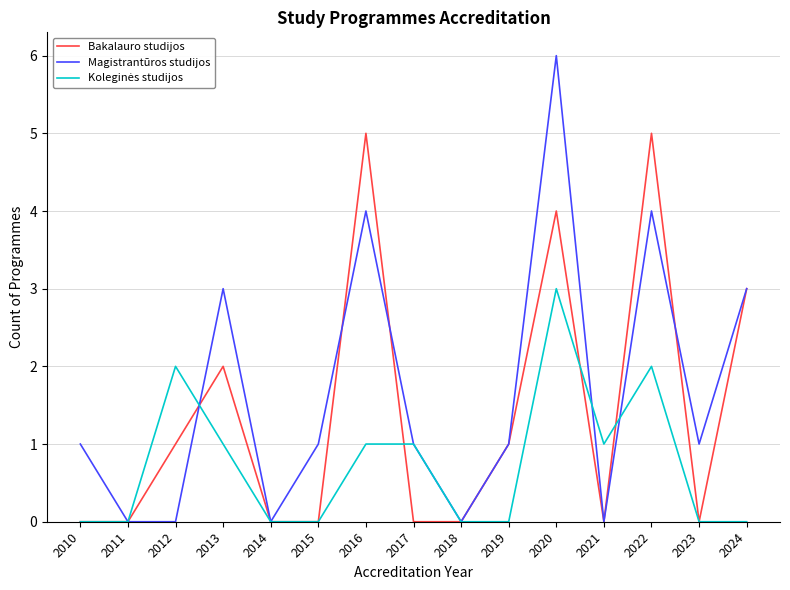

What is the total value across all series at 2024?

6